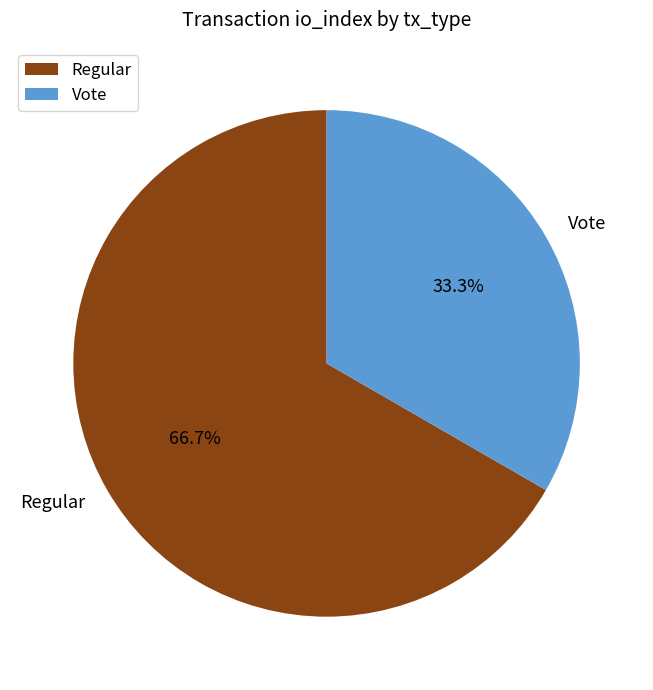

Approximately how many times larger is the value at Vote compared to Regular?

0.5